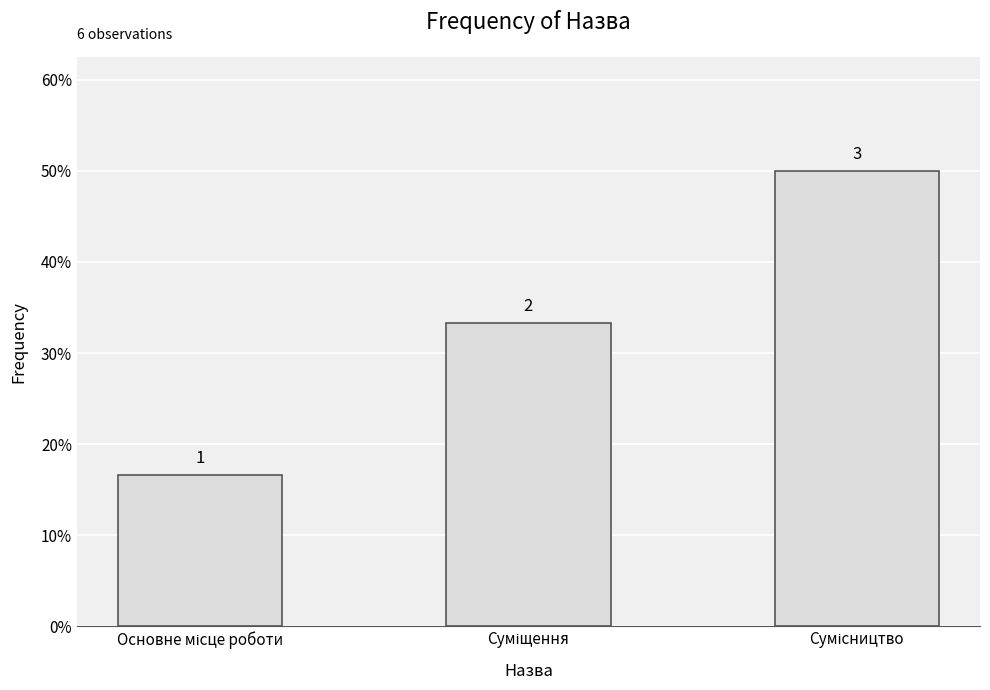

True or false: the data shows 0.2 at Основне місце роботи.

True